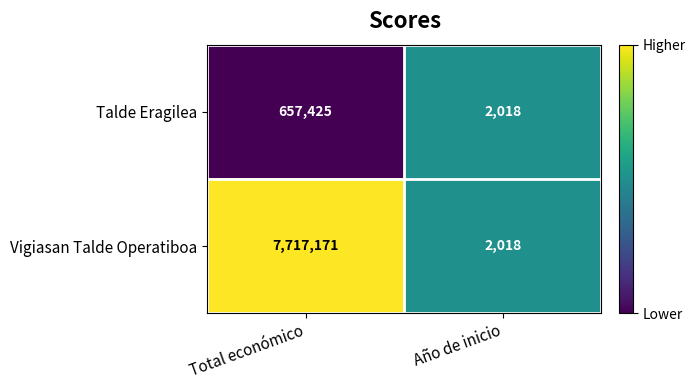

Is it true that Talde Eragilea equals 965549 at Total económico?

False